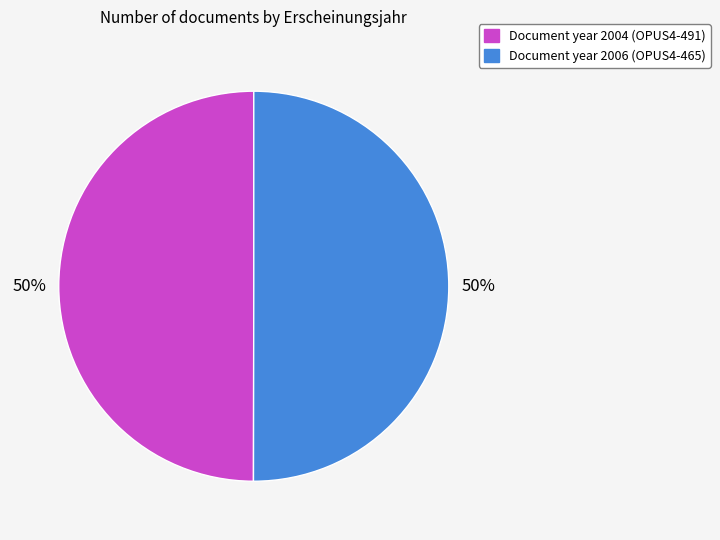

To the nearest percent, what is the average slice percentage?

50%